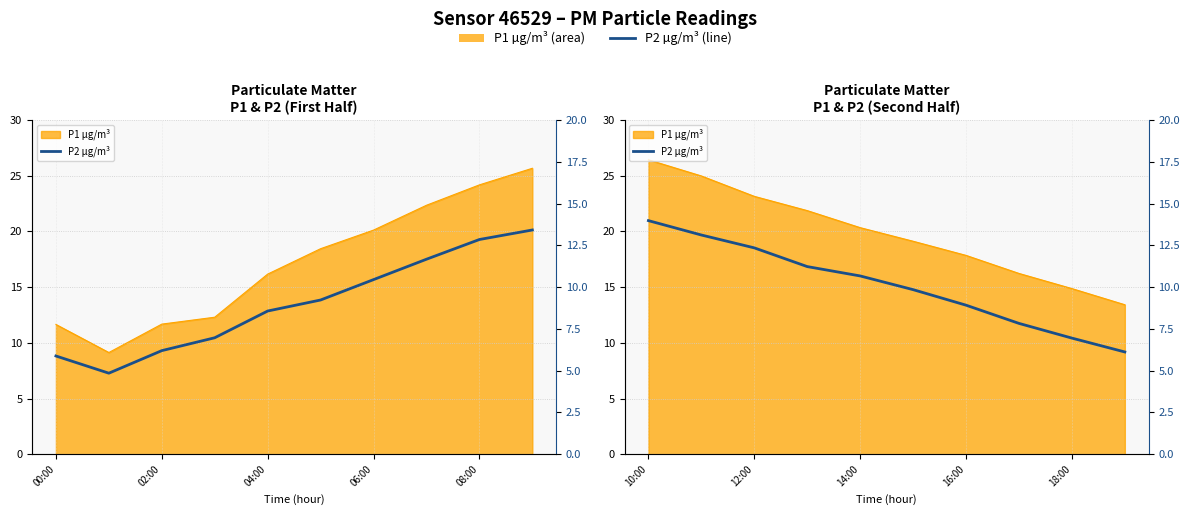

What position from the right is 10:00?

10